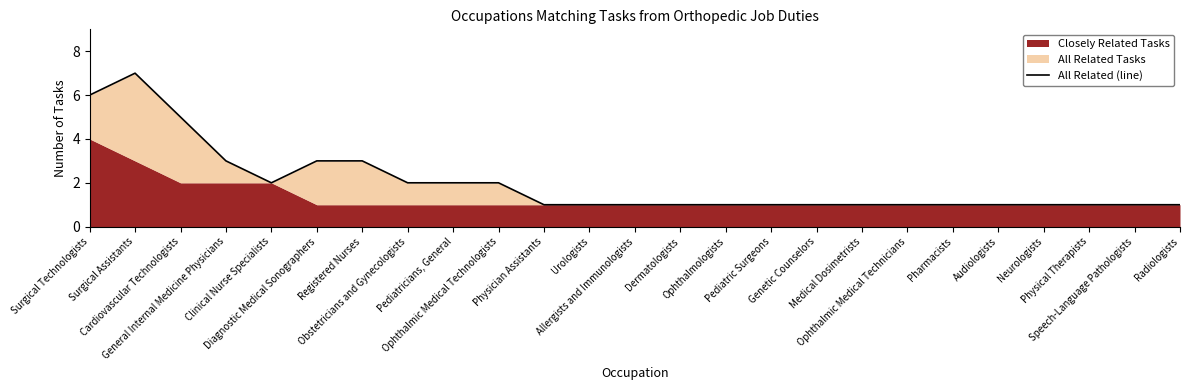

Which category has the highest value across all series?

Surgical Assistants